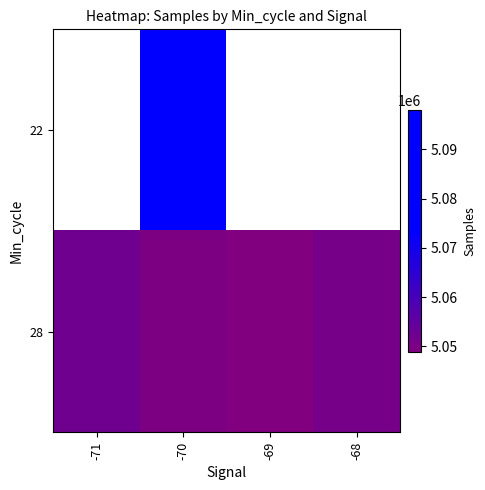

Between -69 and -68, which is larger?

-68